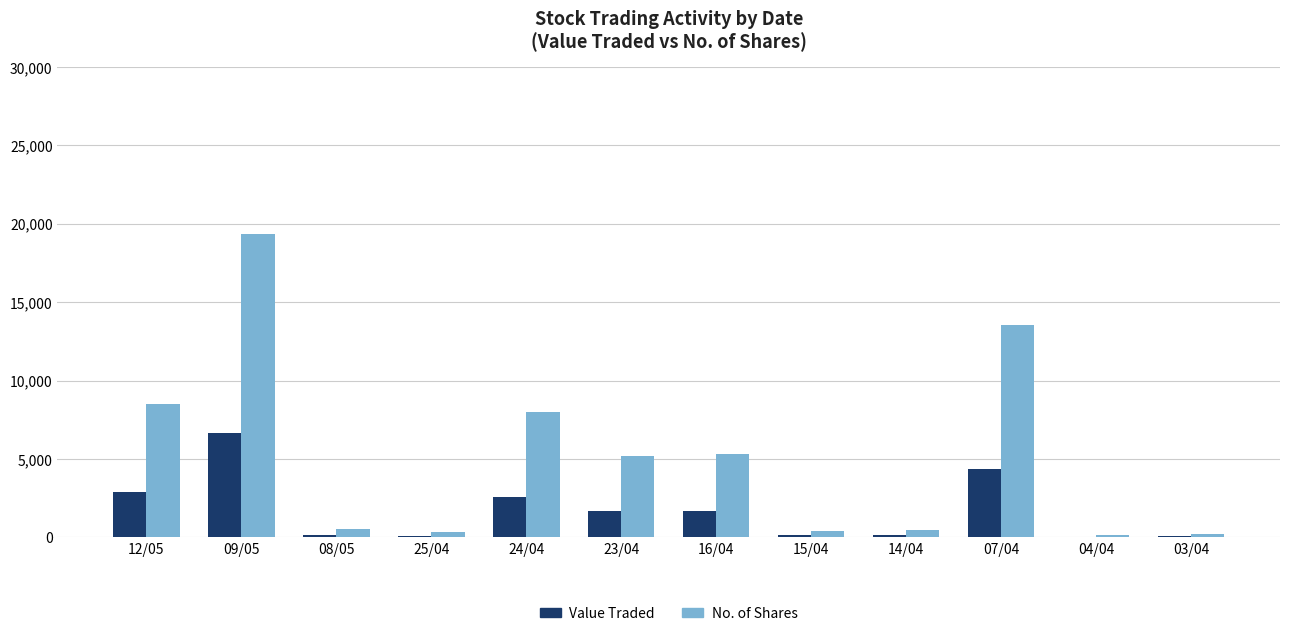

What is the approximate value of Value Traded at 15/04?

141